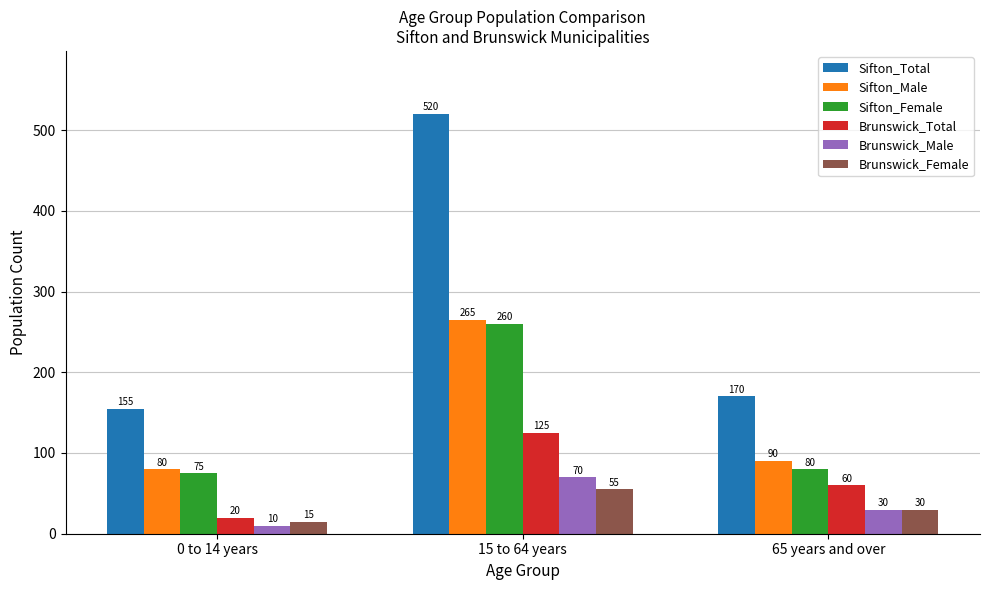

List the series in order of their peak value, highest first.

Sifton_Total, Sifton_Male, Sifton_Female, Brunswick_Total, Brunswick_Male, Brunswick_Female